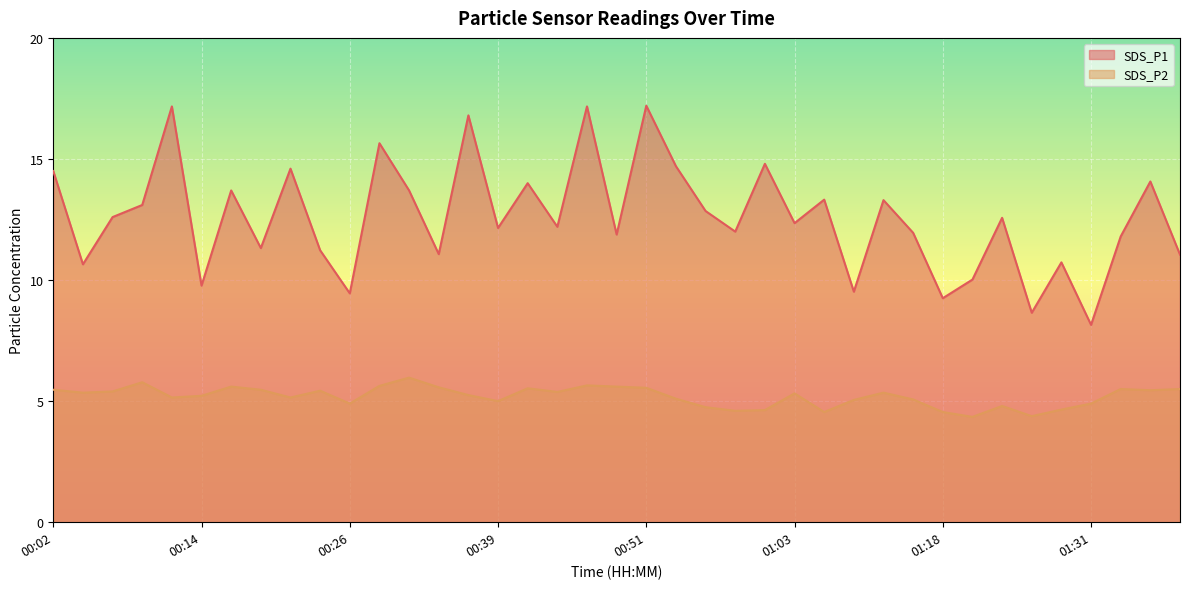

Which series changed the most between 00:09 and 01:11?

SDS_P2